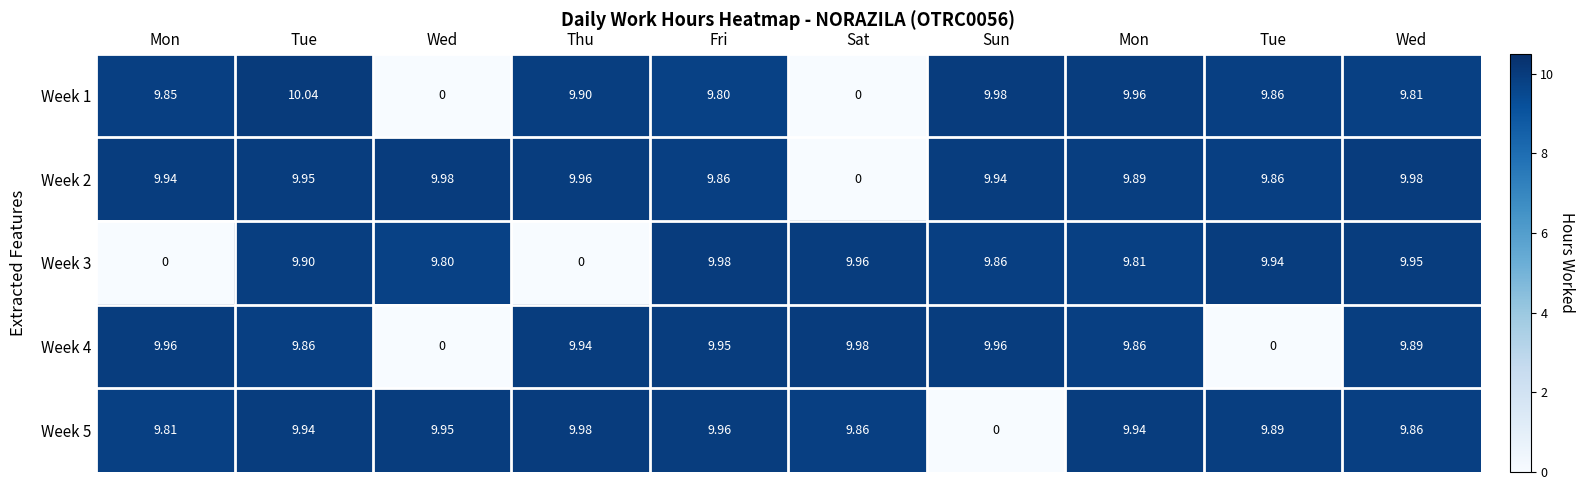

How many categories are shown in the chart?

10